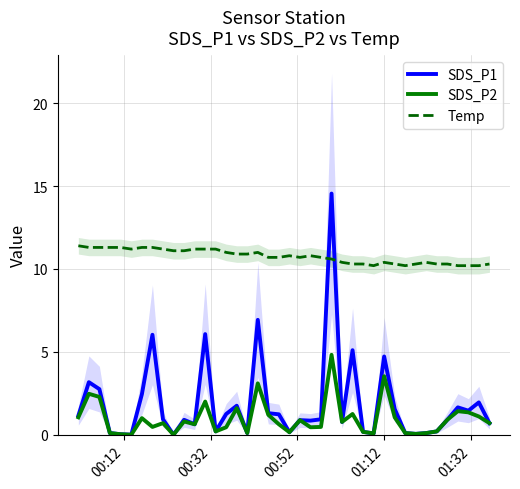

True or false: SDS_P2 and Temp intersect in this chart.

False